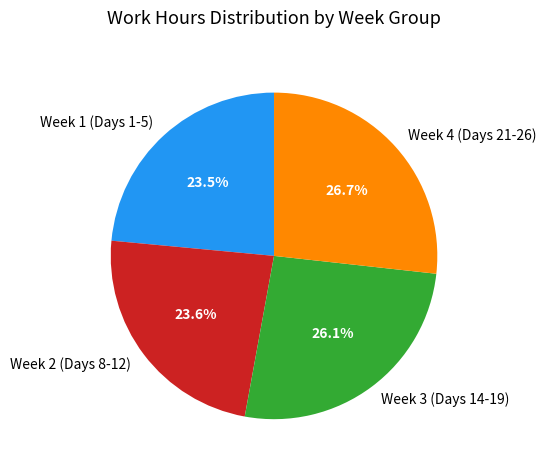

How many segments does this pie chart have?

4